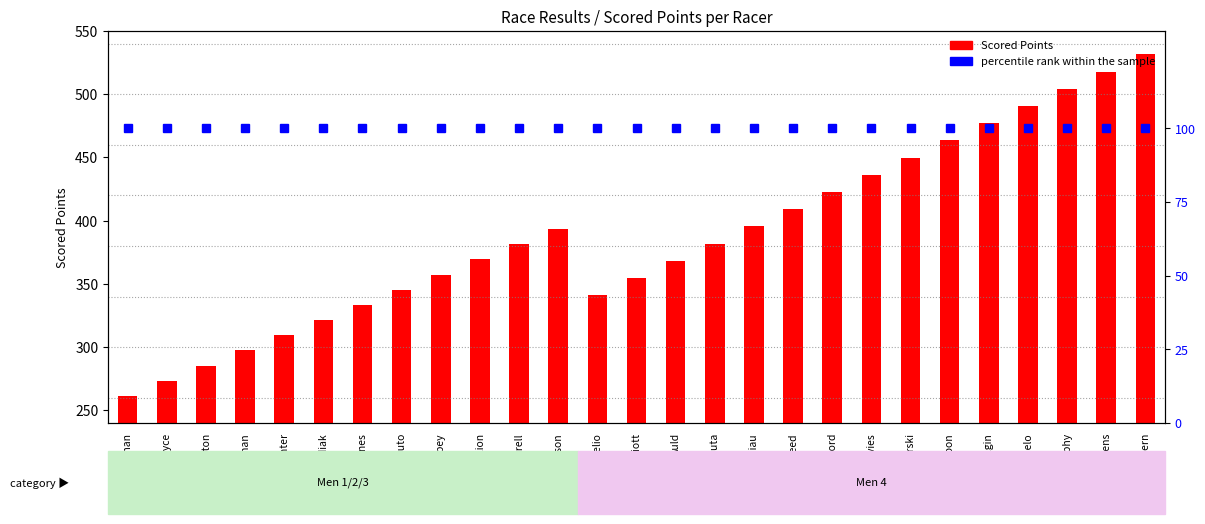

Rank the categories by percentile rank within the sample value from lowest to highest.

Timmerman, Joyce, Polston, Oltman, Hunter, Pudiak, Barnes, Scaduto, Abbey, Bedilion, Farrell, Nicholson, Delio, Elliott, Auld, Siuta, Shiau, Reed, Rutherford, Davies, Gorski, Sobon, Olgin, Mongielo, Murphy, Stevens, Mcgovern